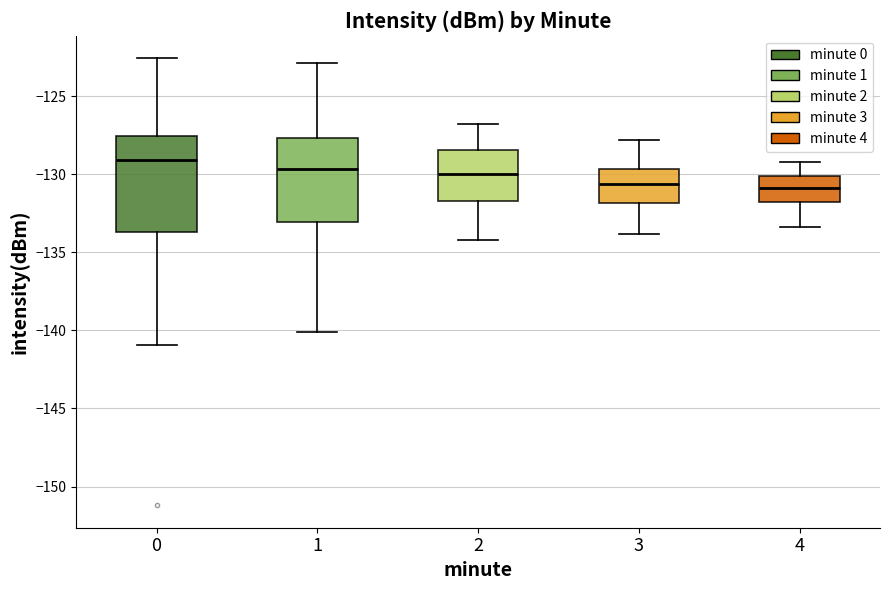

Where is the upper edge of the box at x = 3 on the y-axis? The values are not printed on the chart, so give them approximately, as read against the axis.

-129.5